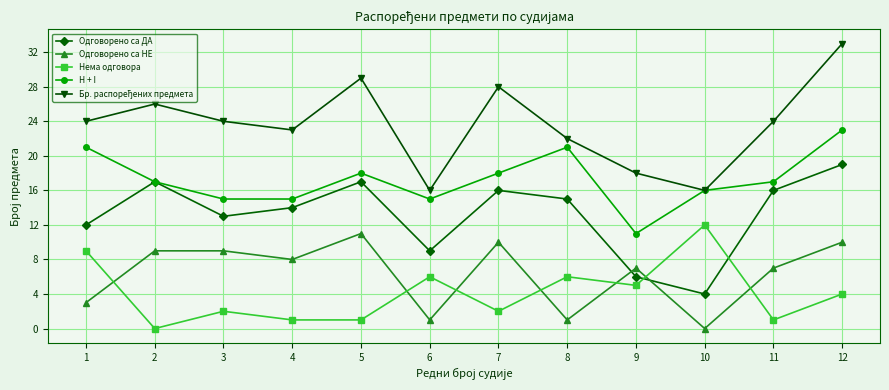

Where is Одговорено са ДА nearest to the value 11?

1